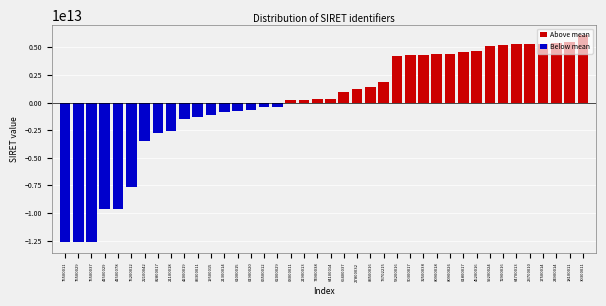

Is it true that the value at 23700010 is 5310964734933.9?

True